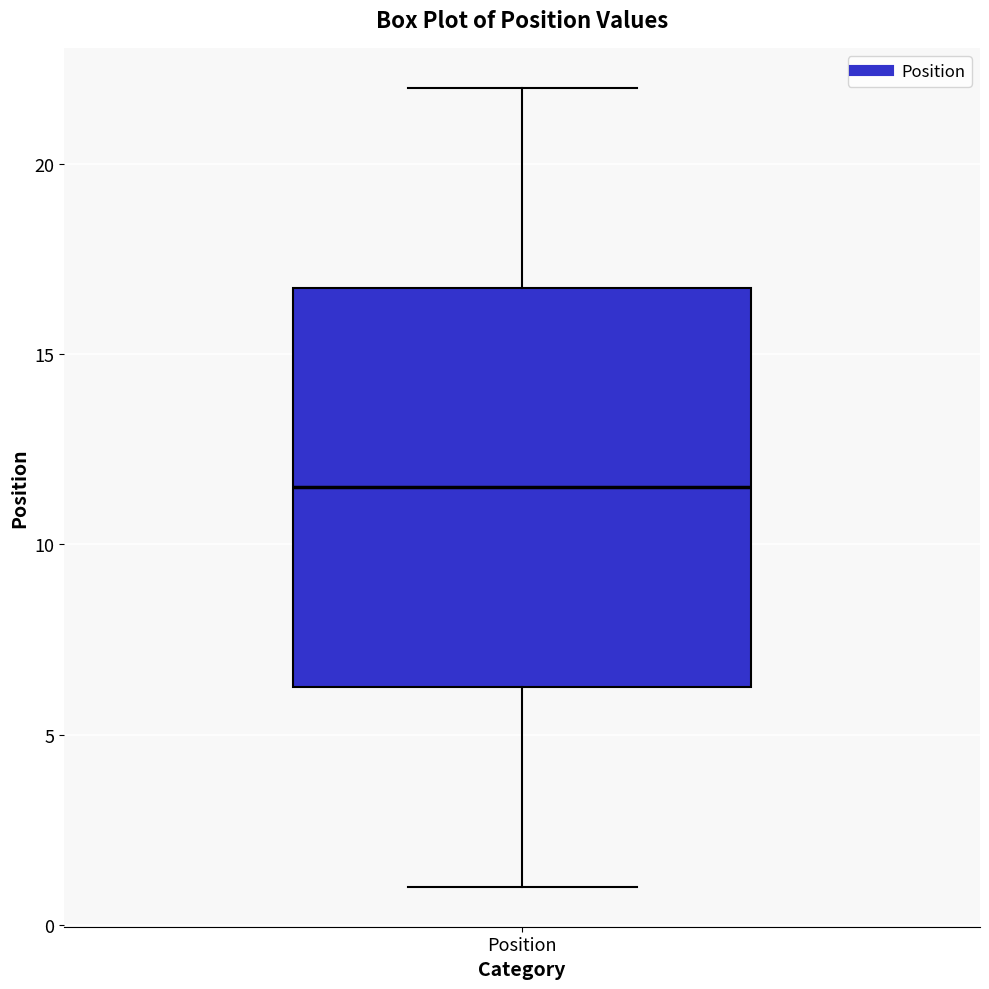

Read this box plot against the y-axis: the position of the median line, the range covered by the box, and the ends of both whiskers. The values are not printed on the chart, so give them approximately, as read against the axis.

median 11.5, box 6.5 to 17.0, whiskers 1.0 to 22.0